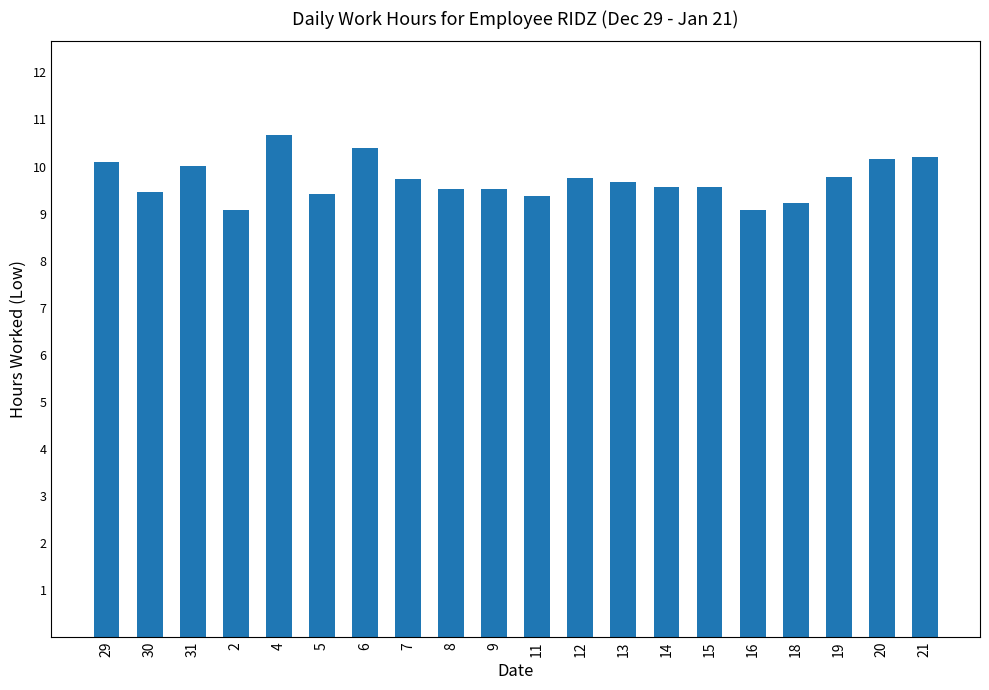

What is the average value?

9.7